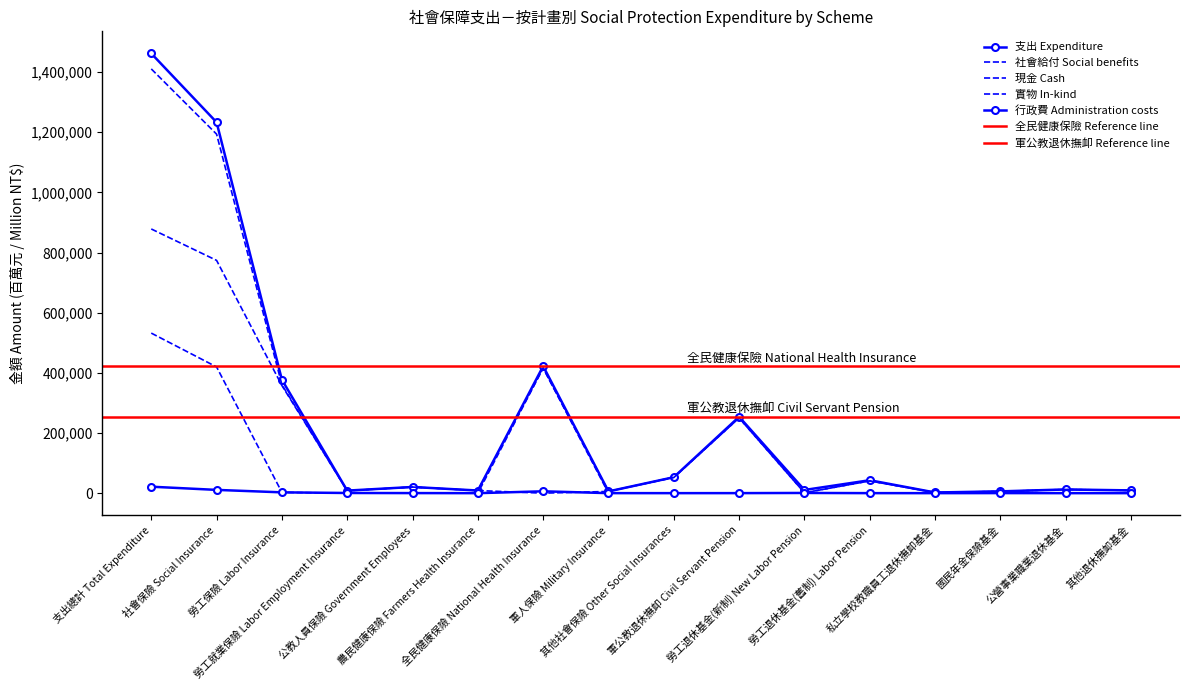

Which series has the largest range (max minus min)?

支出 Expenditure